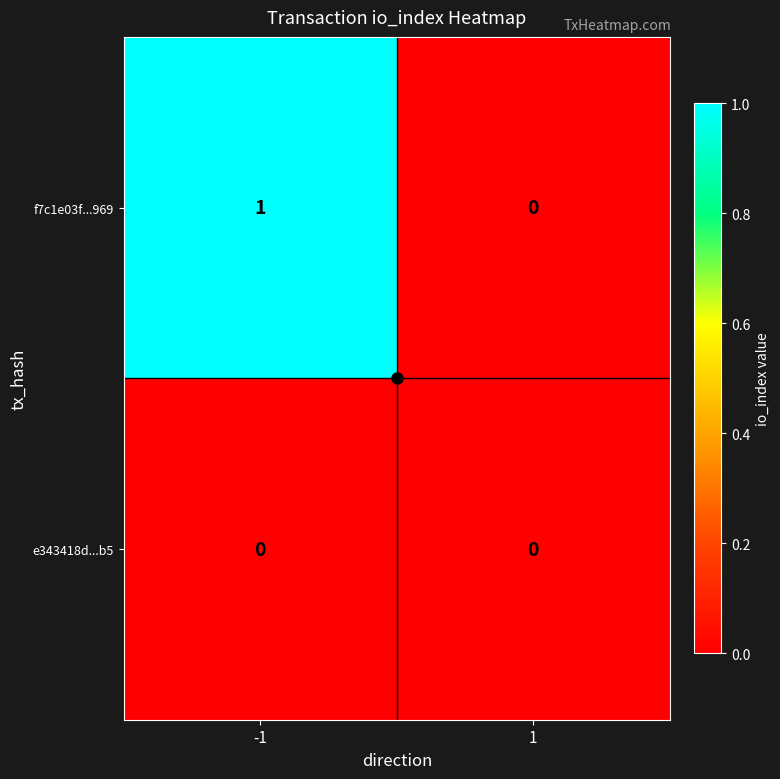

True or false: f7c1e03f...969 has a value of 0 at 1.

True